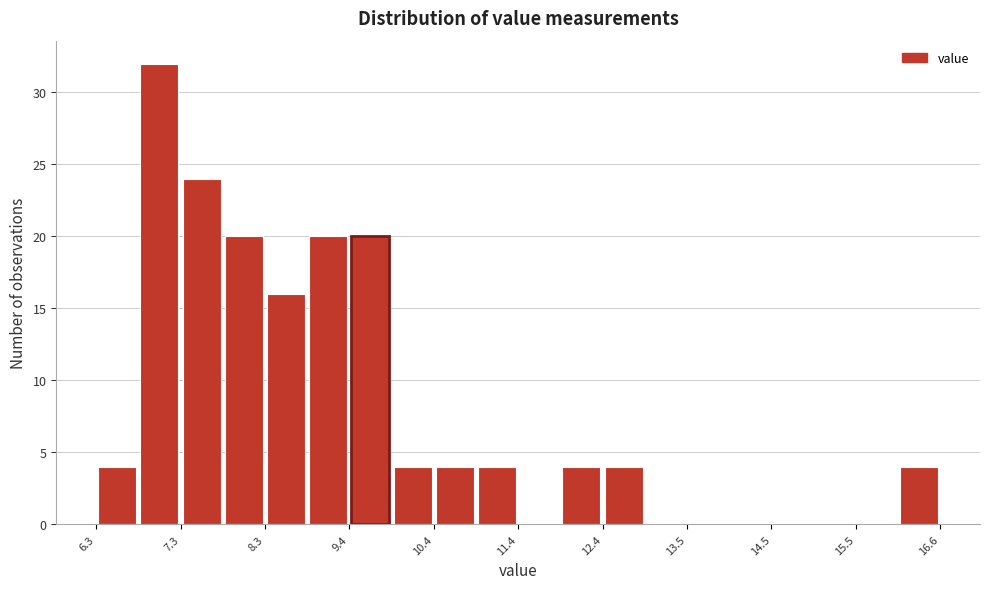

Read against the x-axis, roughly where is the centre of the tallest bar?

7.0